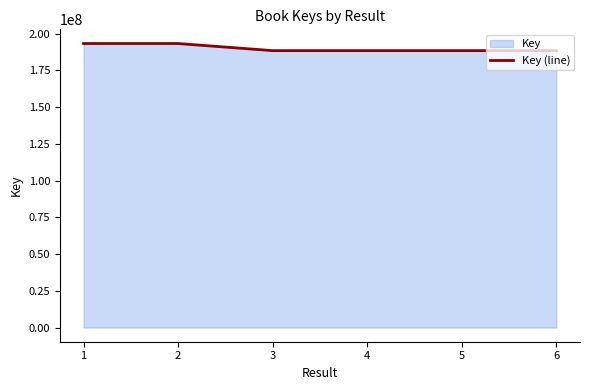

Where does the data first go above 188394438?

1